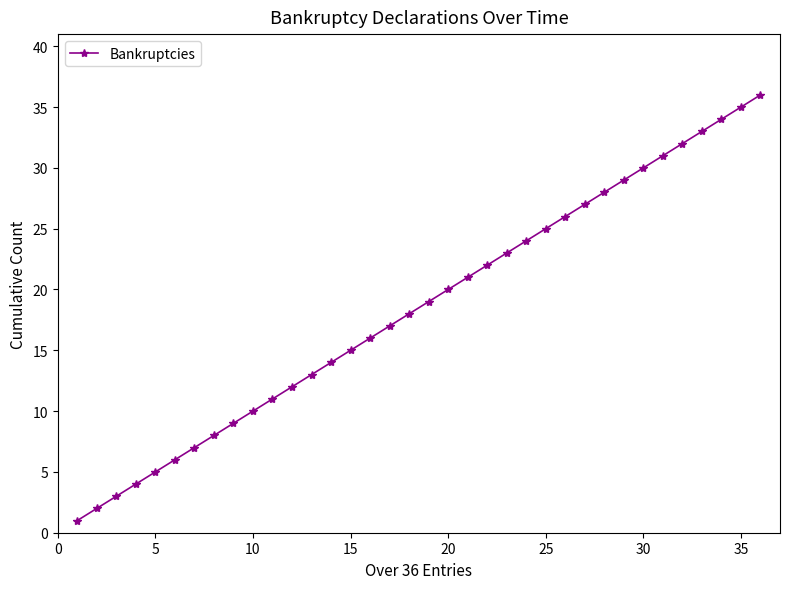

What is the maximum value shown in the chart?

36